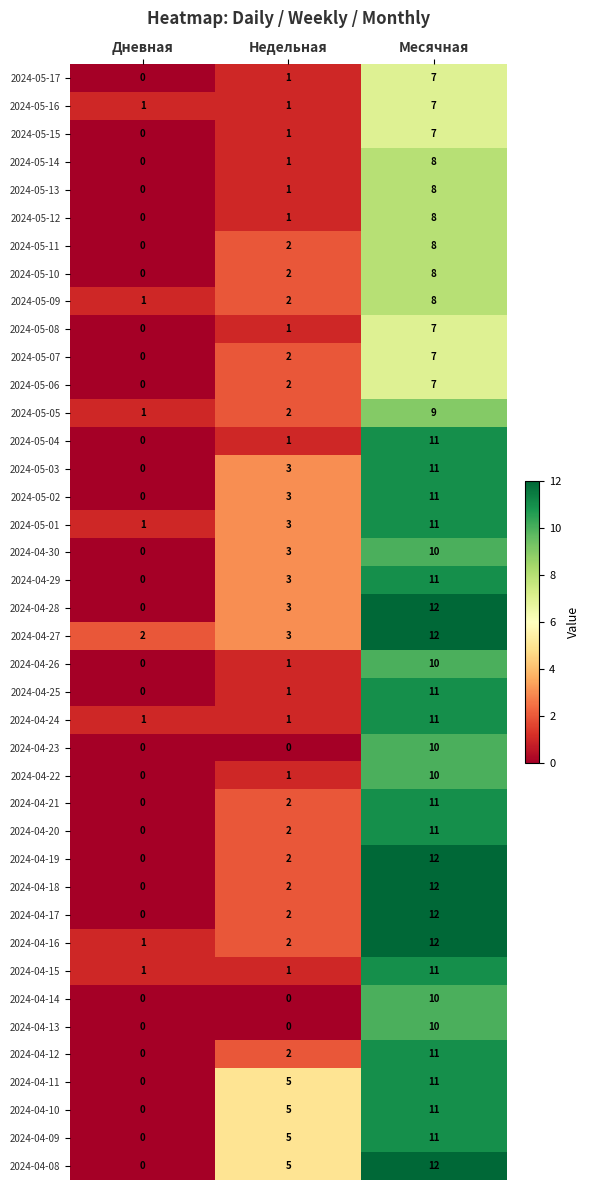

What is the difference between the highest and lowest values at Месячная?

5